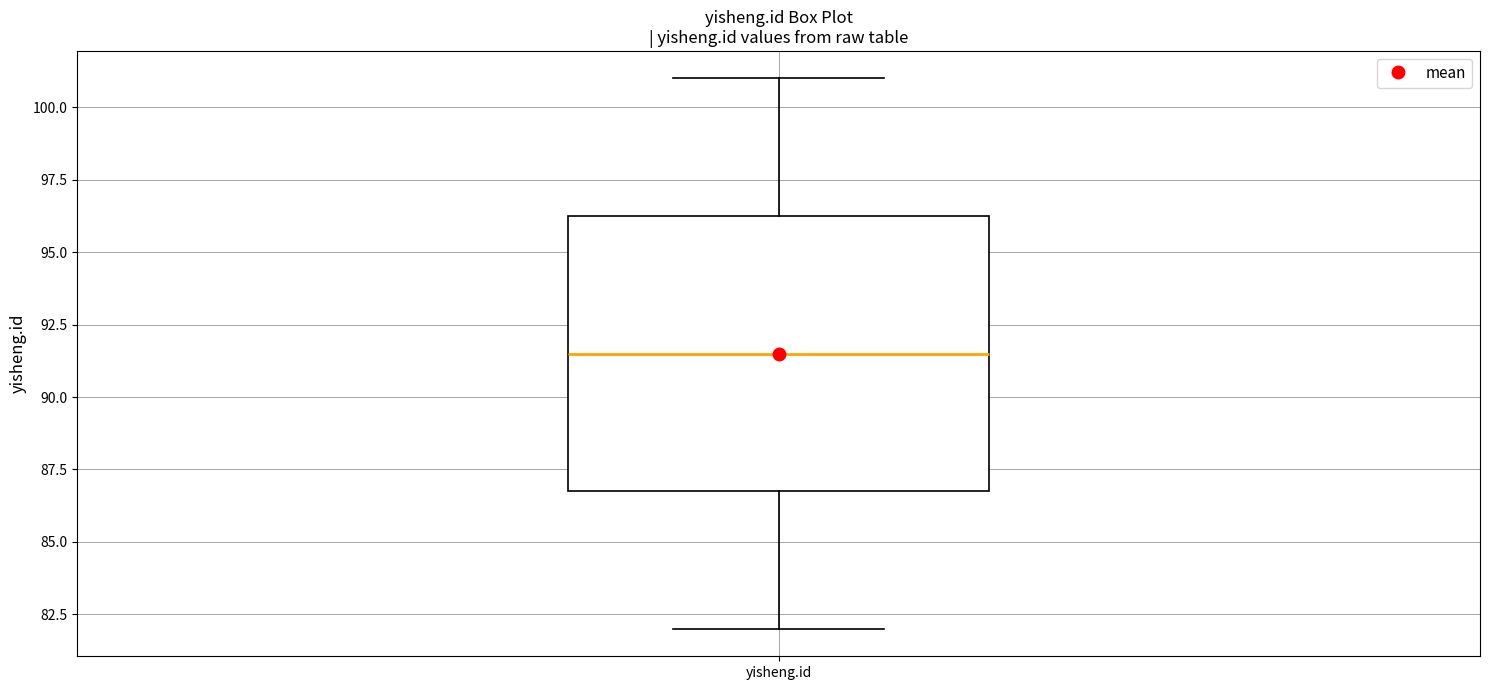

Where does the lower whisker of the box for yisheng.id end on the y-axis? The values are not printed on the chart, so give them approximately, as read against the axis.

82.0